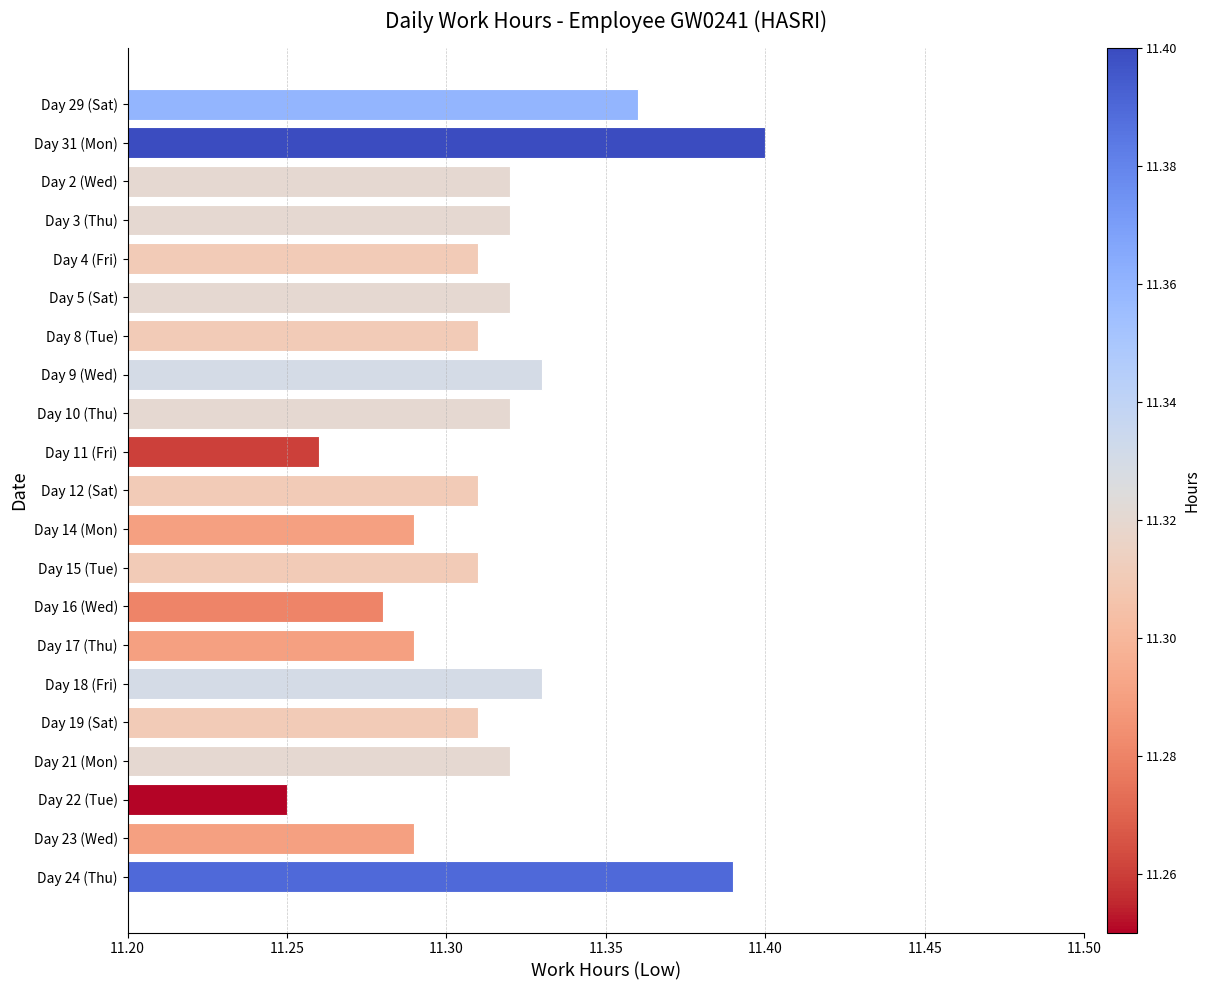

Are the bars grouped side by side (vs. stacked)?

No